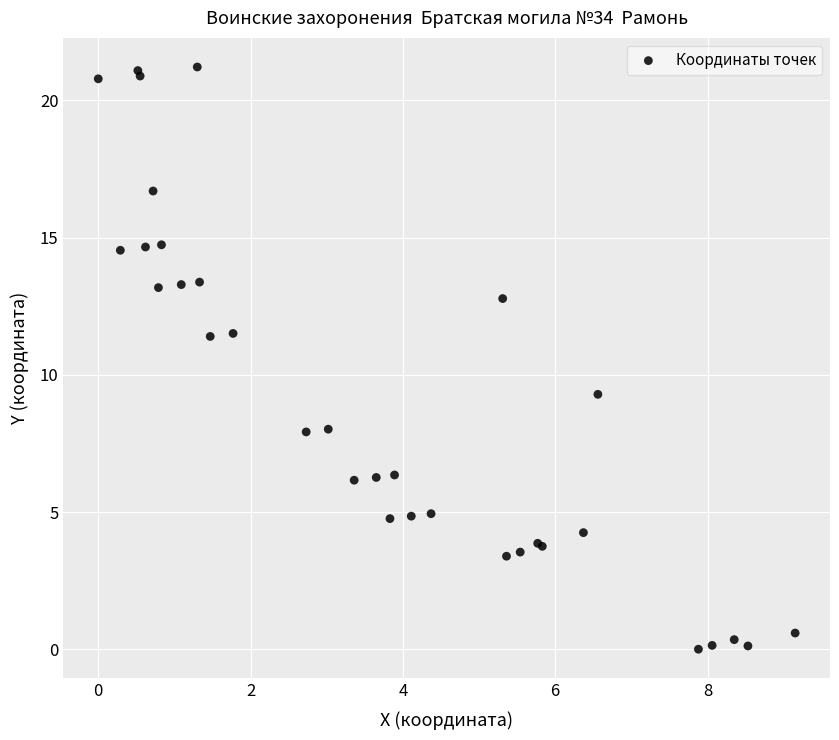

What Y value in the scatter plot is closest to 10?

9.3